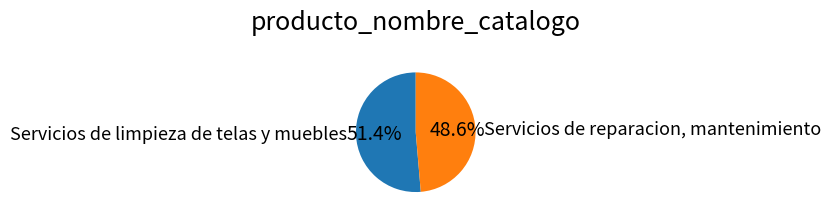

Approximately how many times larger is the value at Servicios de limpieza de telas y muebles compared to Servicios de reparacion, mantenimiento?

1.1